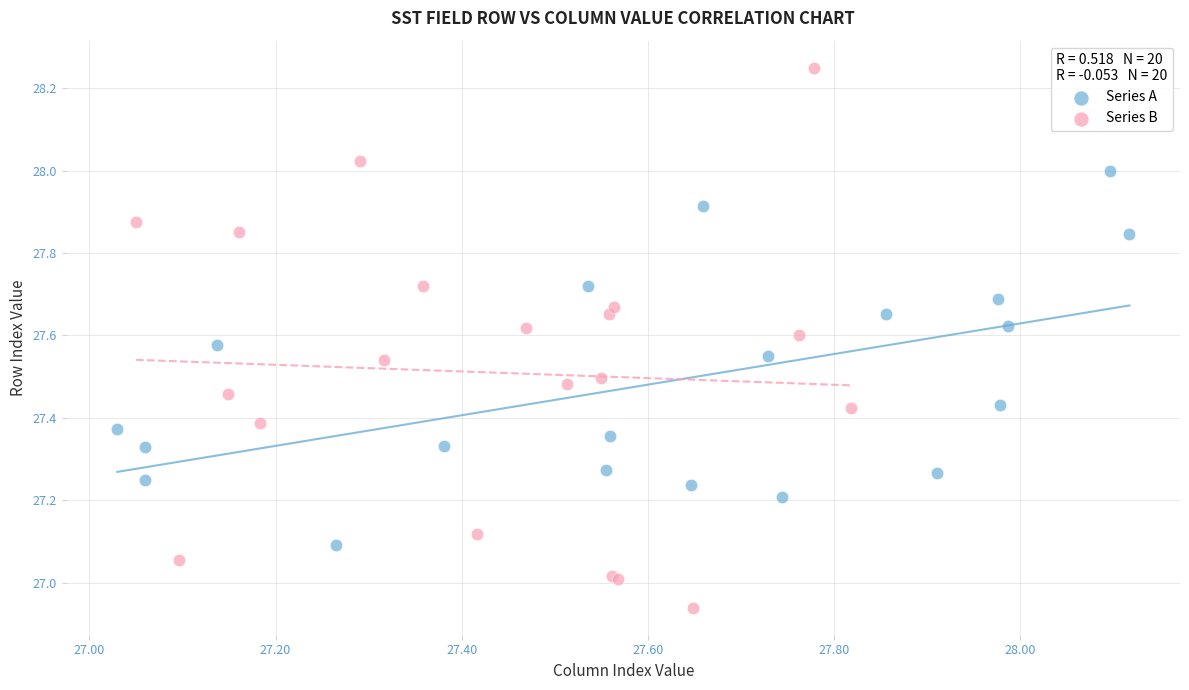

Which series has the largest Y range (max minus min)?

Series B